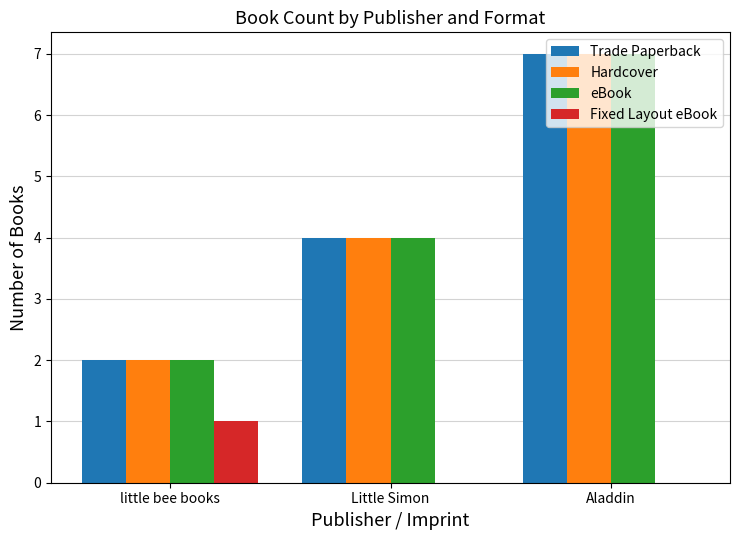

Reading right to left, what are all the values shown in this chart?

Trade Paperback: Aladdin=7	Little Simon=4	little bee books=2
Hardcover: Aladdin=7	Little Simon=4	little bee books=2
eBook: Aladdin=7	Little Simon=4	little bee books=2
Fixed Layout eBook: Aladdin=0	Little Simon=0	little bee books=1